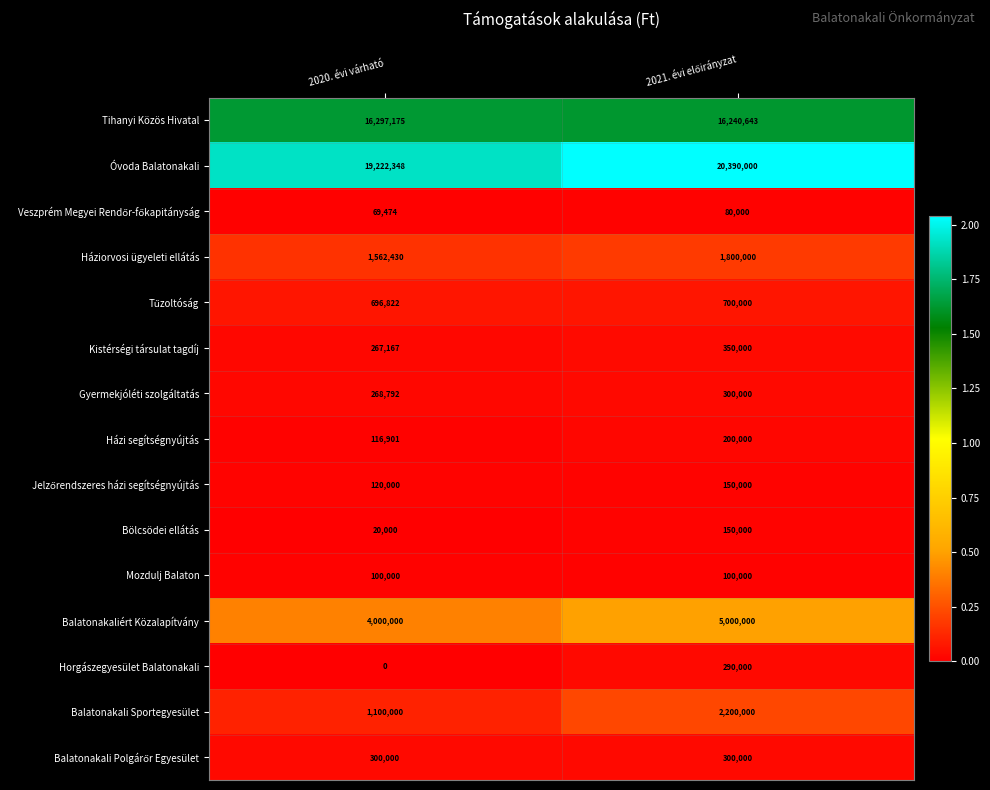

What is the average value of the Balatonakaliért Közalapítvány series?

4500000